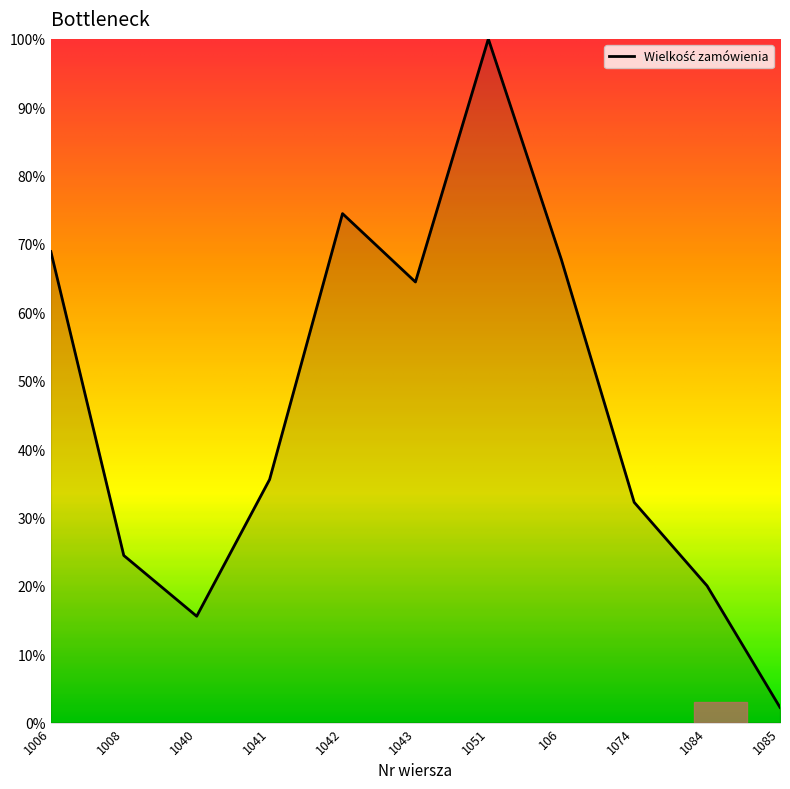

At which category does the chart reach its peak across all series?

1051